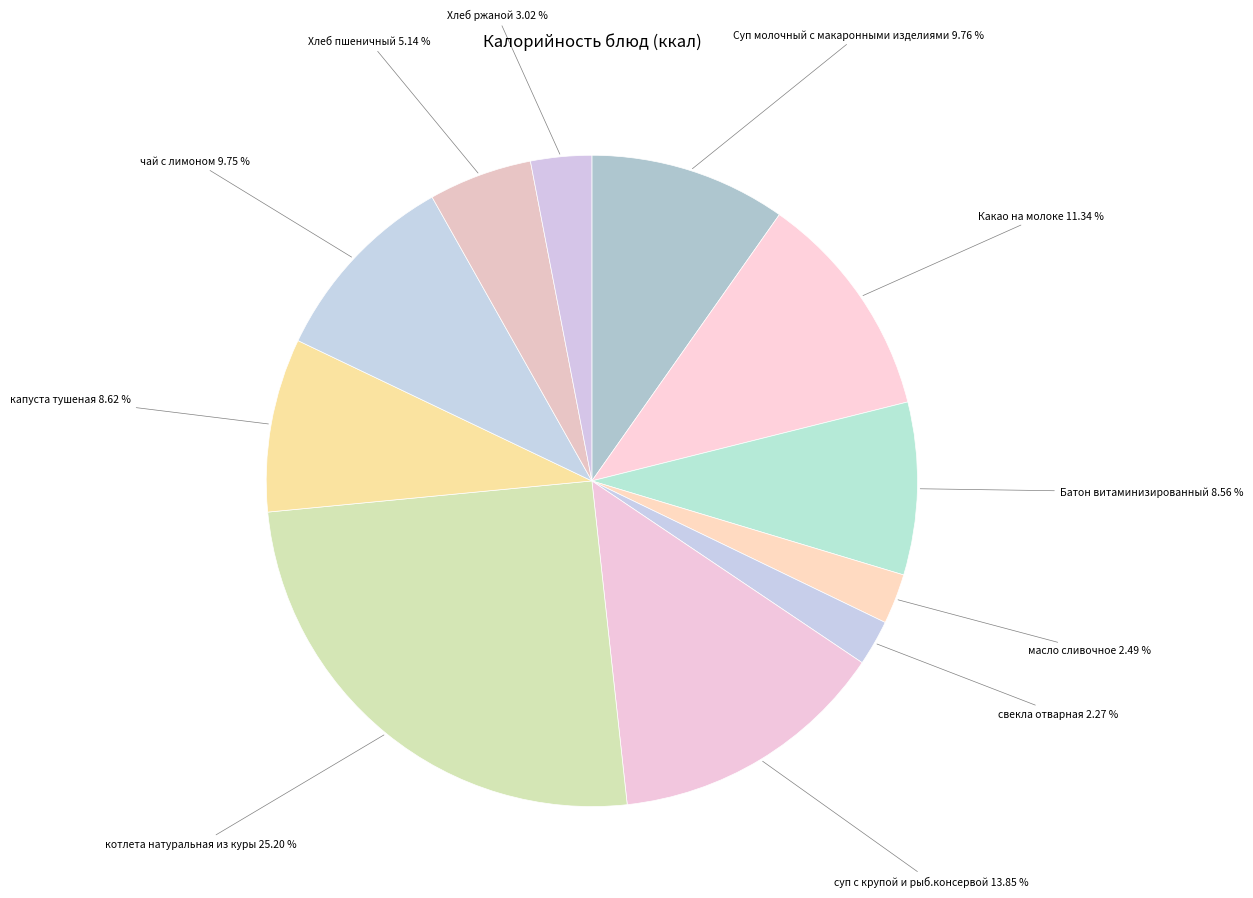

How many slices are in this pie chart?

11